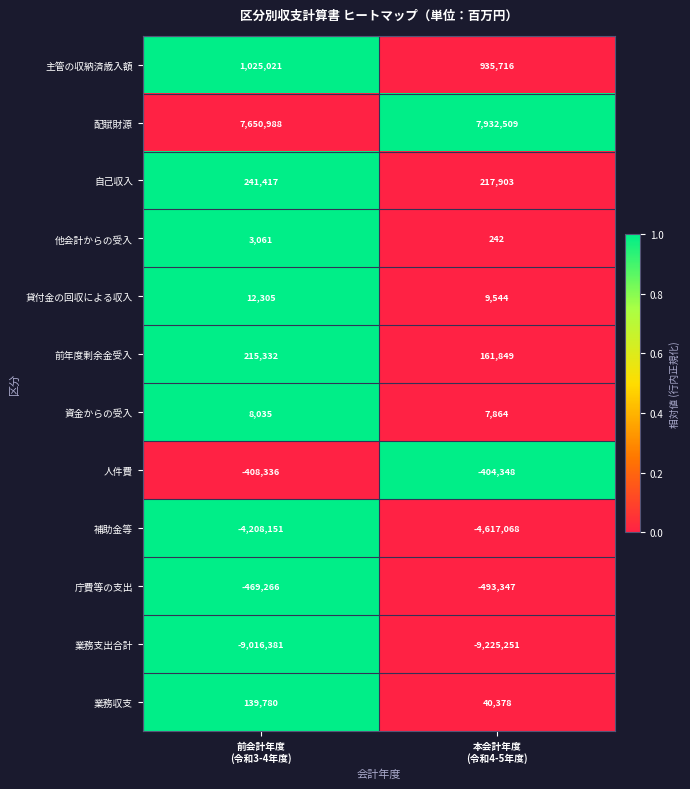

At 前会計年度
(令和3-4年度), list the series in order from largest to smallest.

配賦財源, 主管の収納済歳入額, 自己収入, 前年度剰余金受入, 業務収支, 貸付金の回収による収入, 資金からの受入, 他会計からの受入, 人件費, 庁費等の支出, 補助金等, 業務支出合計